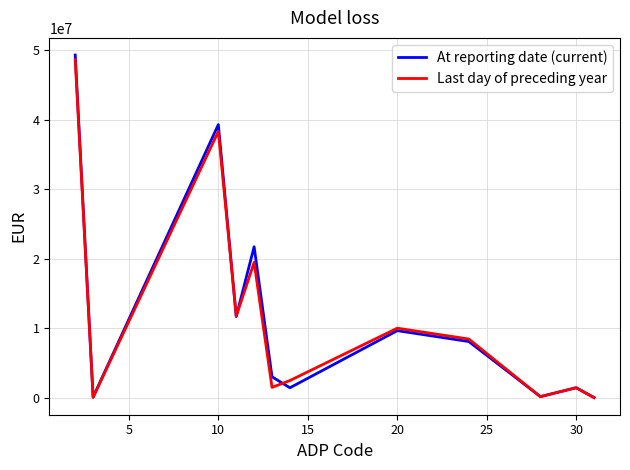

What is the highest value of the At reporting date (current) series?

49343988